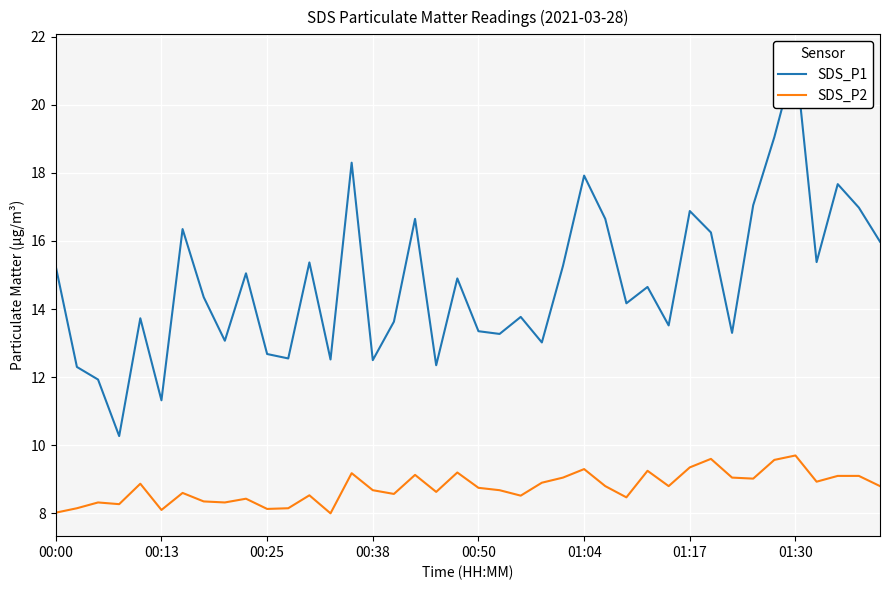

Is it true that SDS_P2 equals 8.1 at 00:25?

True